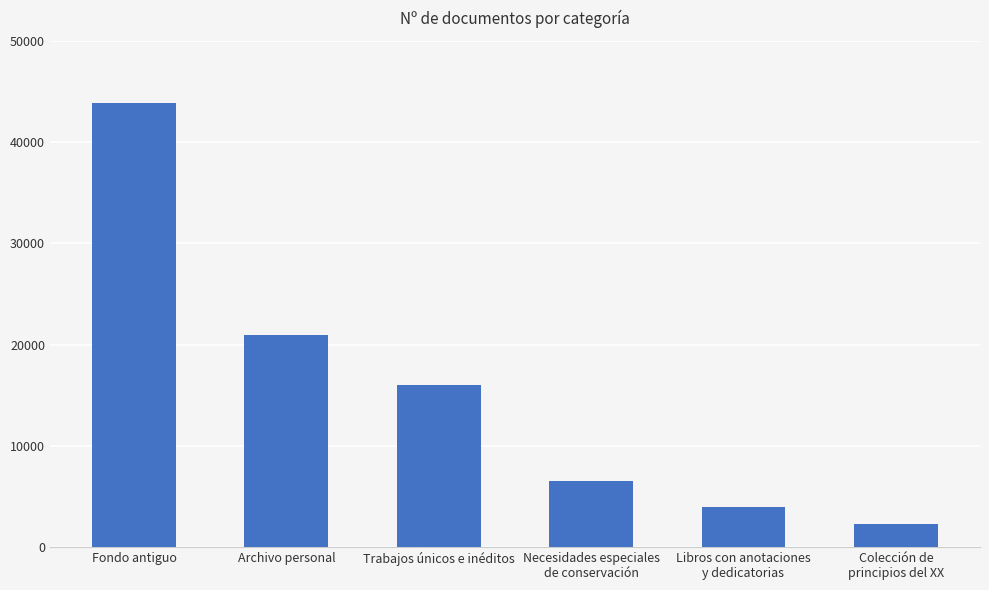

At which label is the value closest to 23047?

Archivo personal